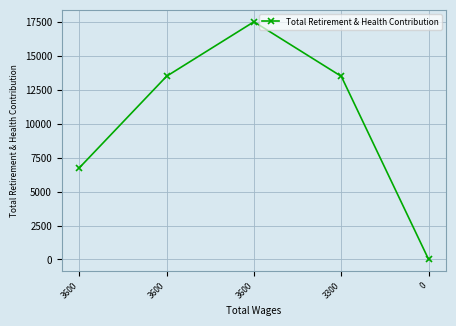

What is the difference between the values at 0 and 3600?

17506